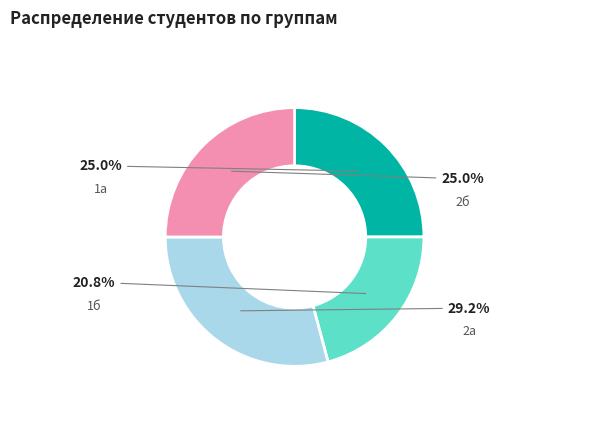

Does any single category account for the majority?

No